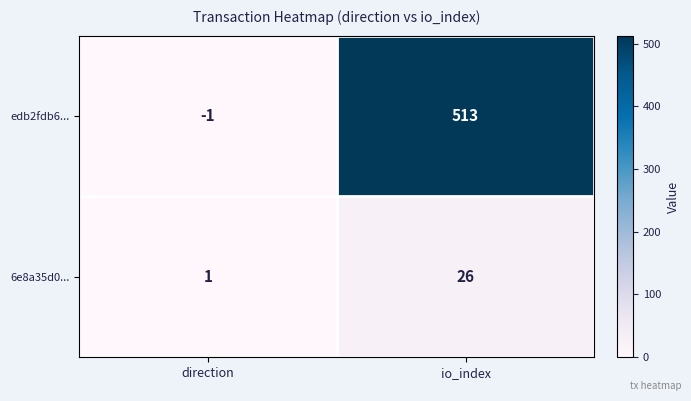

List the series in order of their overall mean, lowest first.

6e8a35d0..., edb2fdb6...